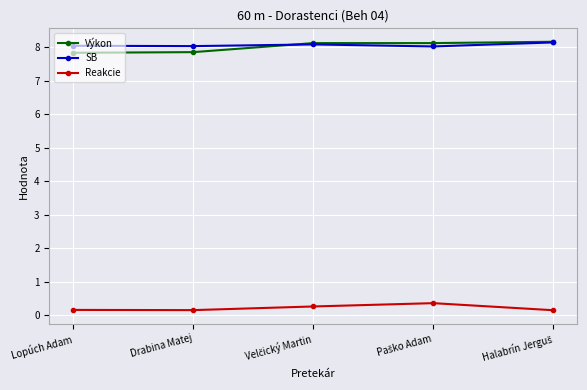

True or false: SB has a value of 13.3 at Drabina Matej.

False